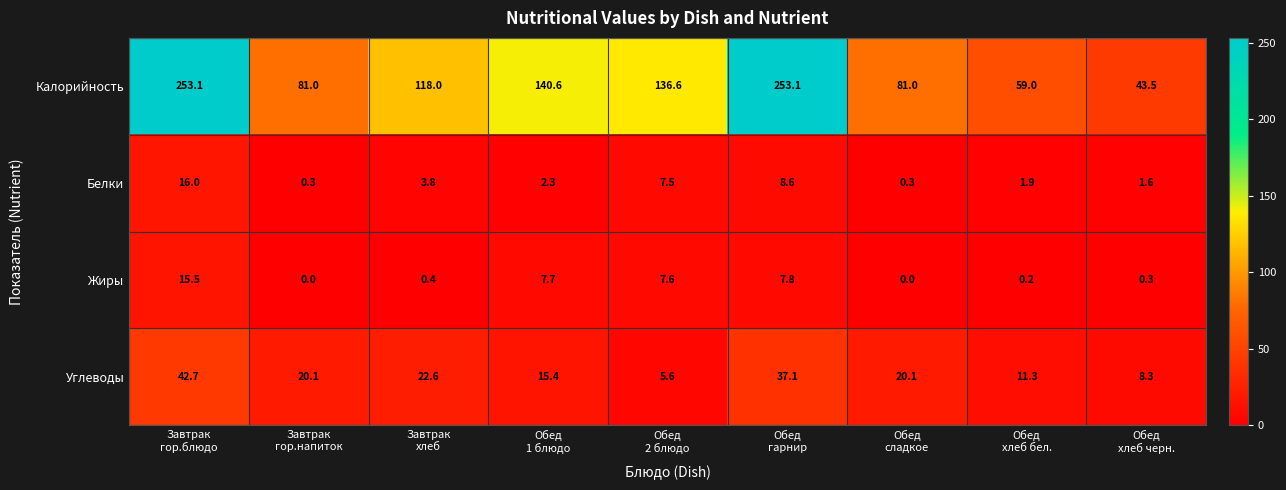

What is the minimum value for Белки?

0.3